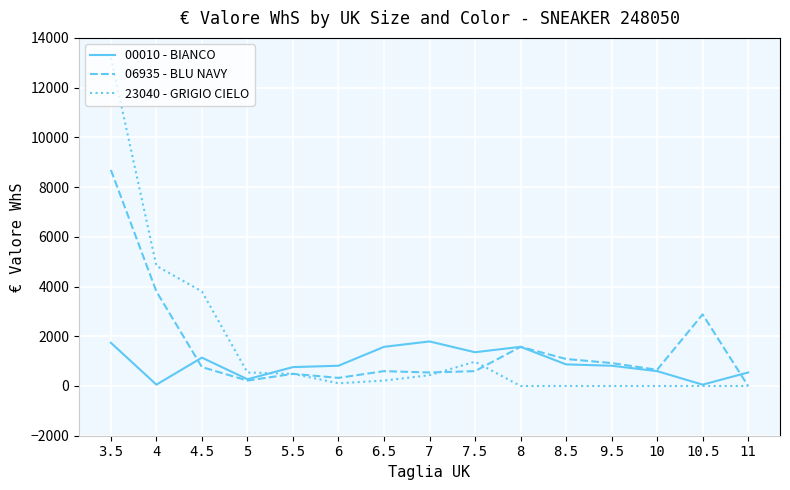

Is it true that 06935 - BLU NAVY equals 3801.0 at 4?

True